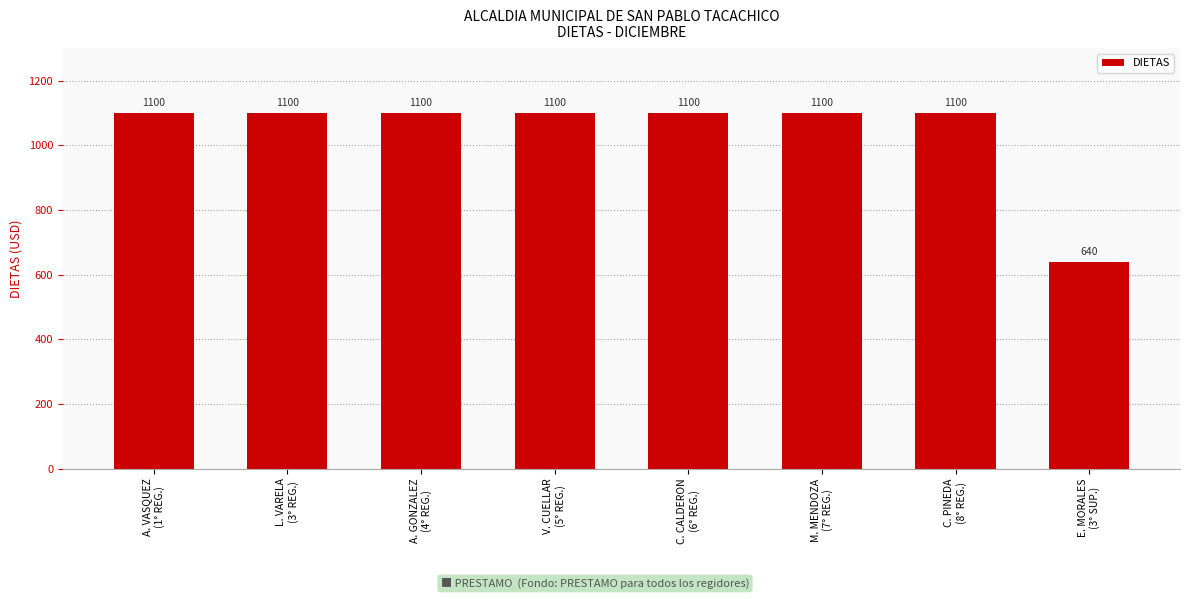

Which label corresponds to the smallest value in the chart?

E. MORALES
(3° SUP.)